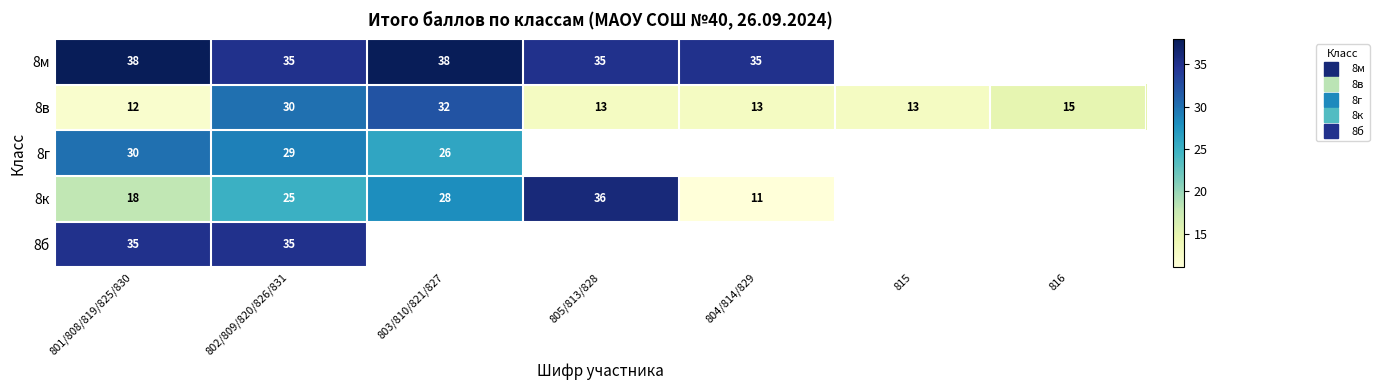

Which category has the lowest value in the 8б series?

801/808/819/825/830